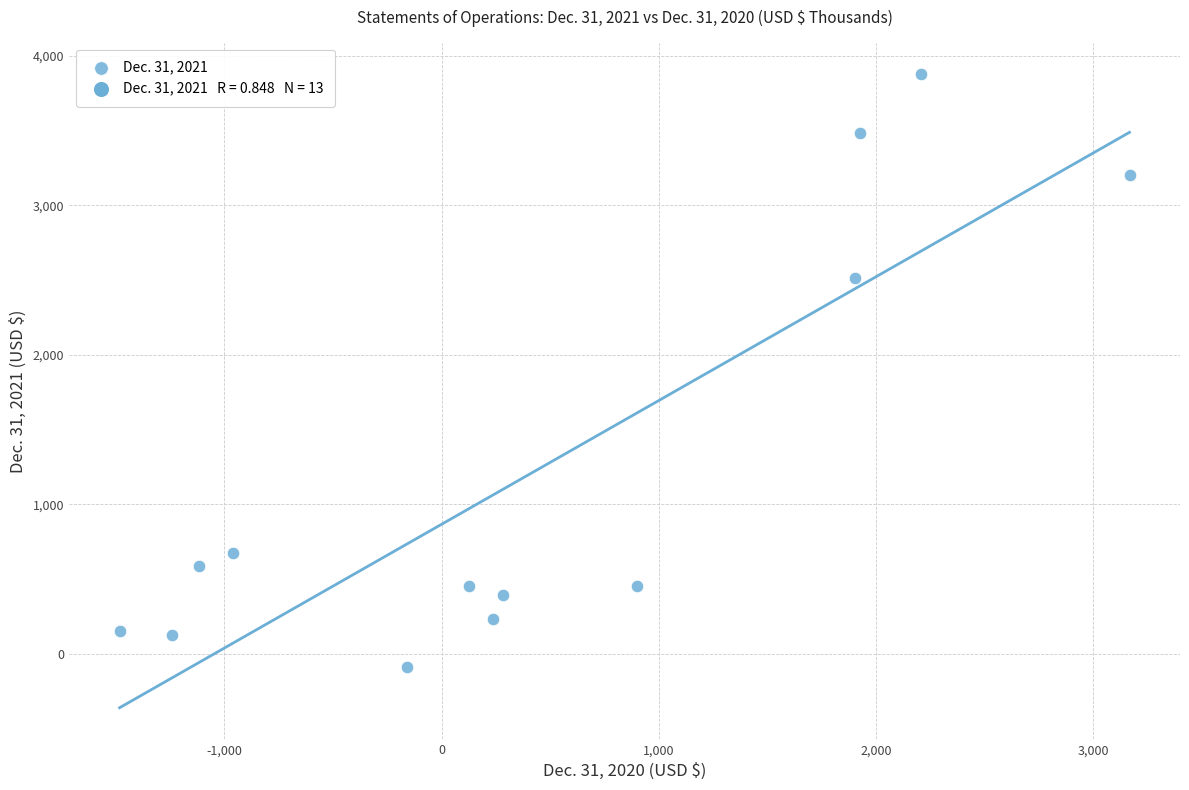

What is the range of X values (max minus min)?

4649